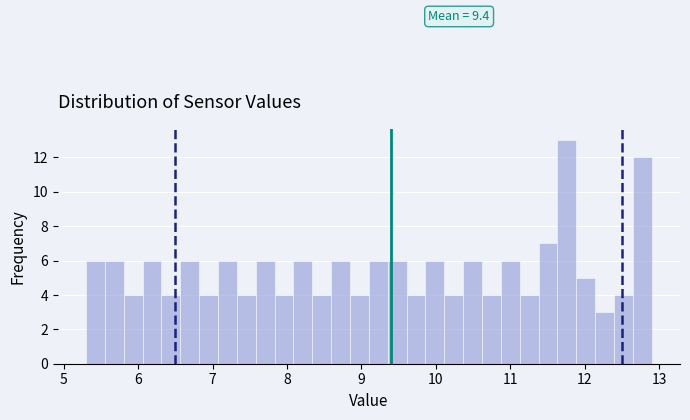

Read against the x-axis, roughly where is the centre of the tallest bar?

11.8